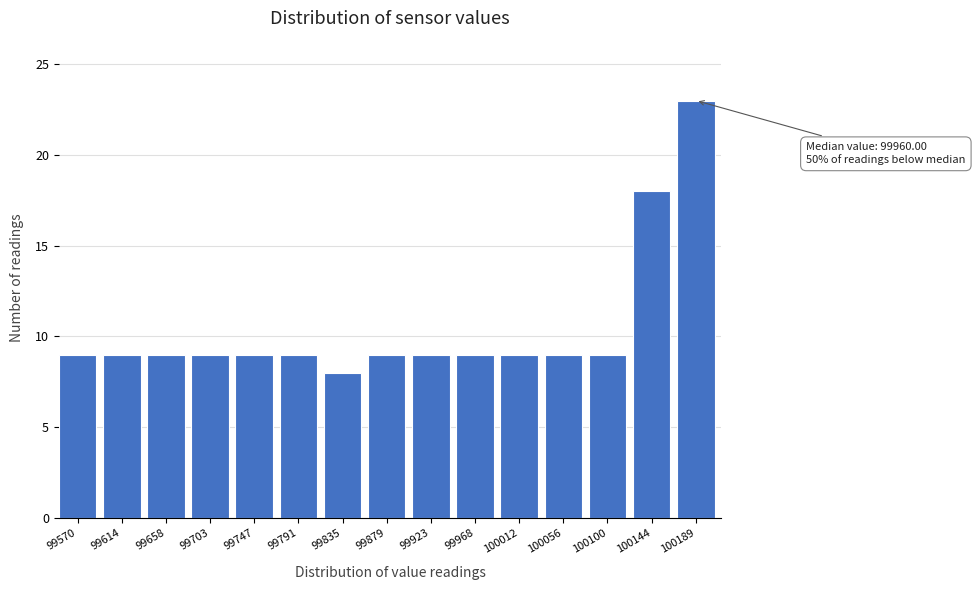

Reading left to right, transcribe all the data shown in this chart.

9	9	9	9	9	9	8	9	9	9	9	9	9	18	23